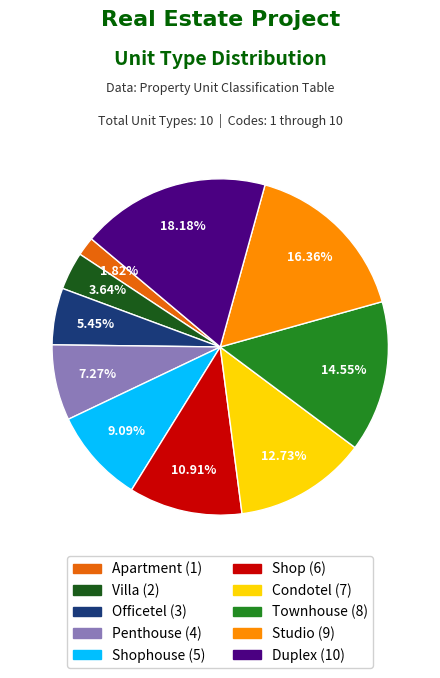

Does any single category account for the majority?

No